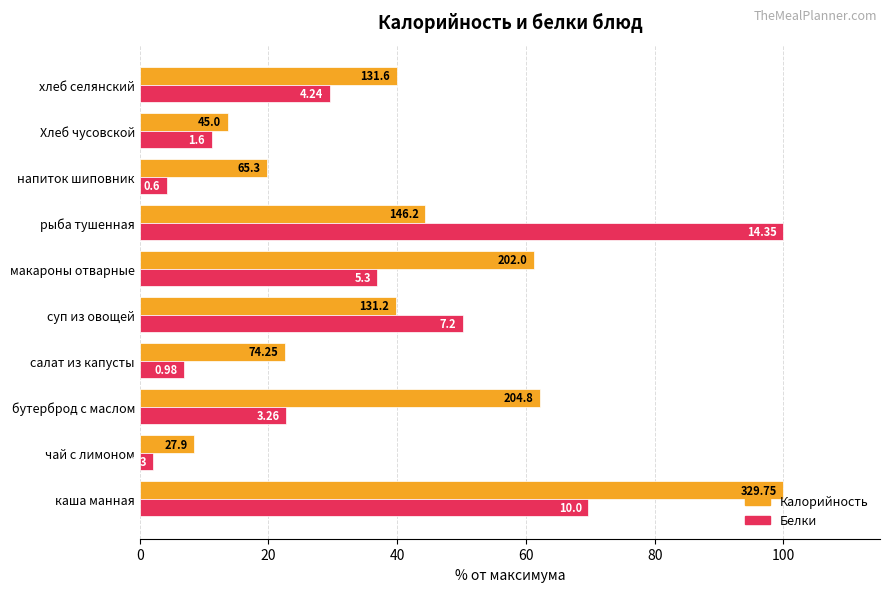

What are all the series names shown in the legend?

Калорийность, Белки